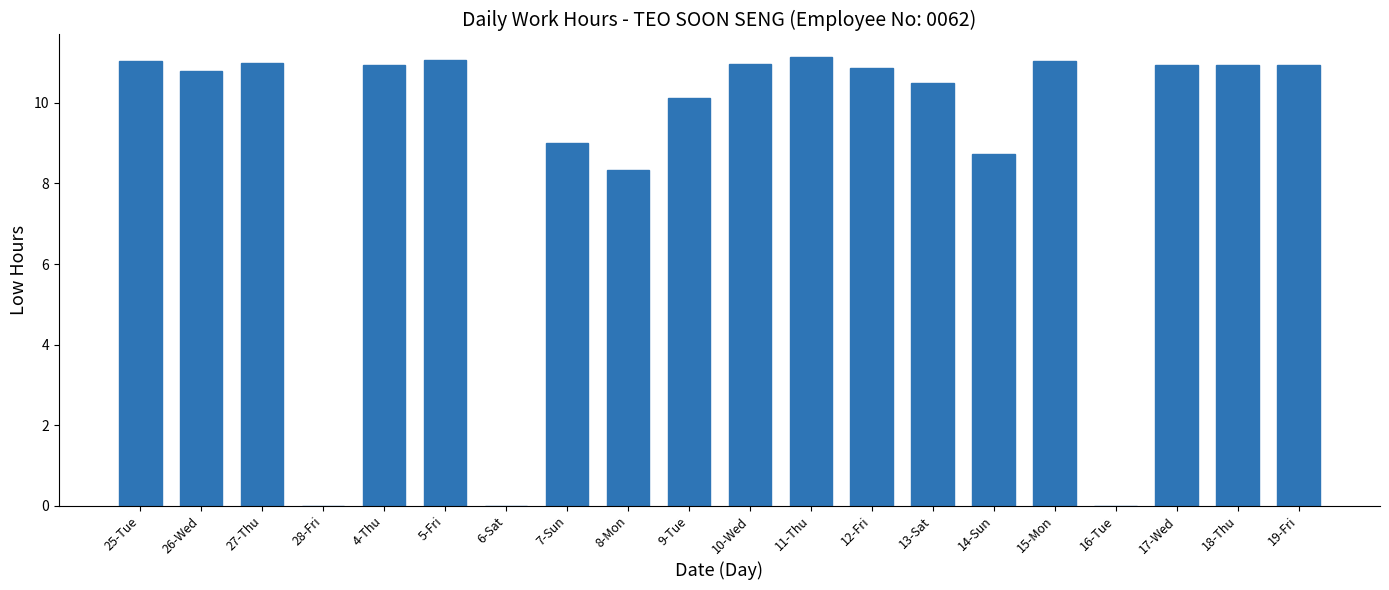

Between 9-Tue and 27-Thu, which is larger?

27-Thu